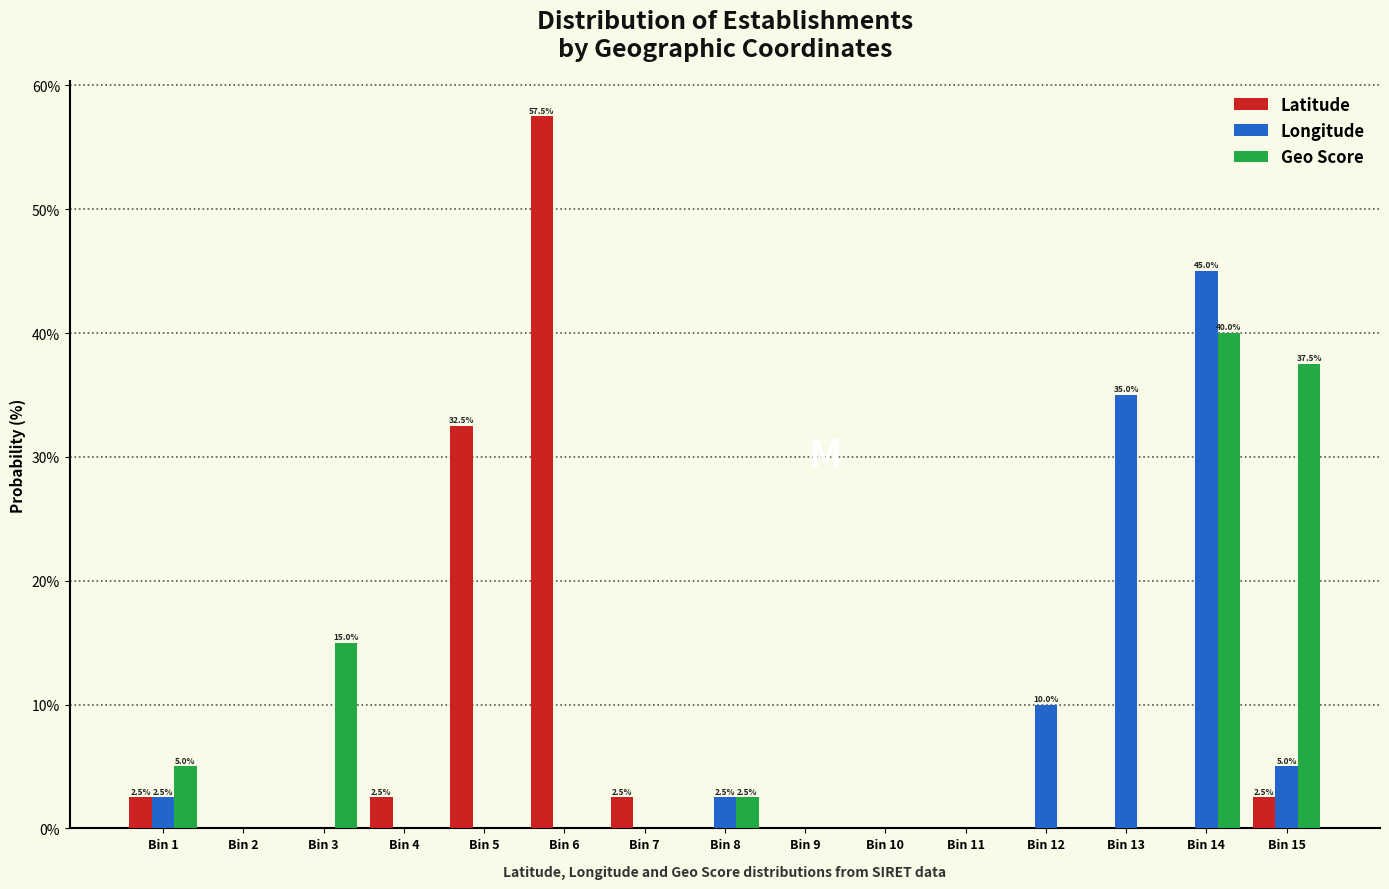

What is the sum of all Longitude values?

100.0